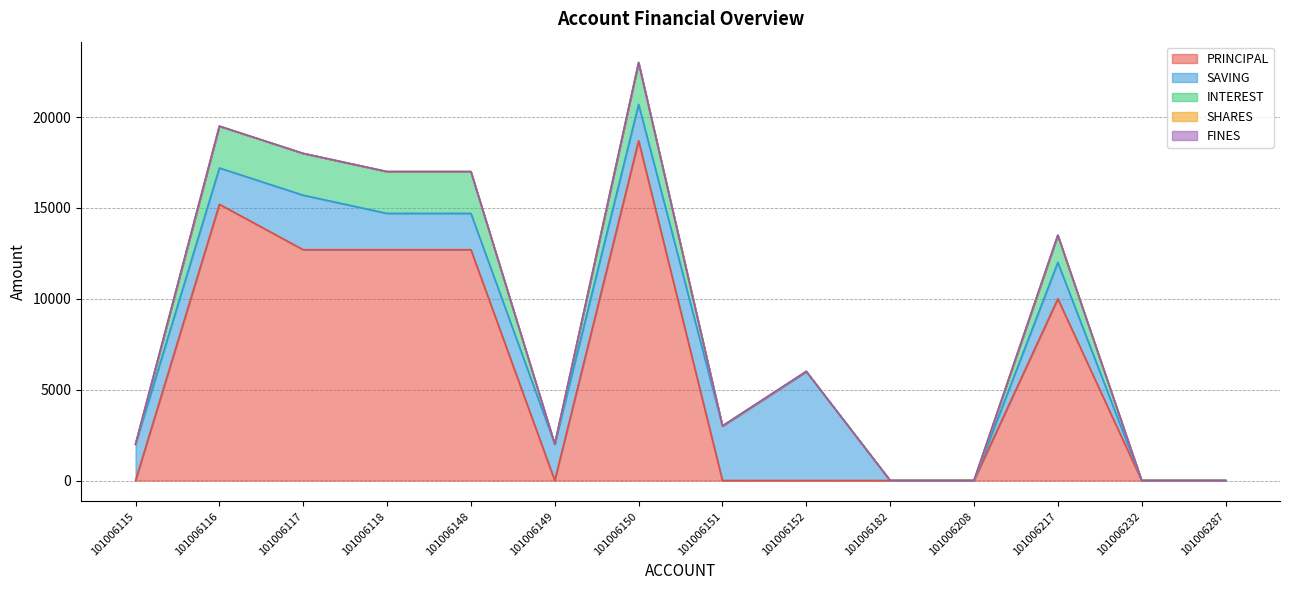

What is the difference between the maximum and minimum values in the PRINCIPAL series?

18700